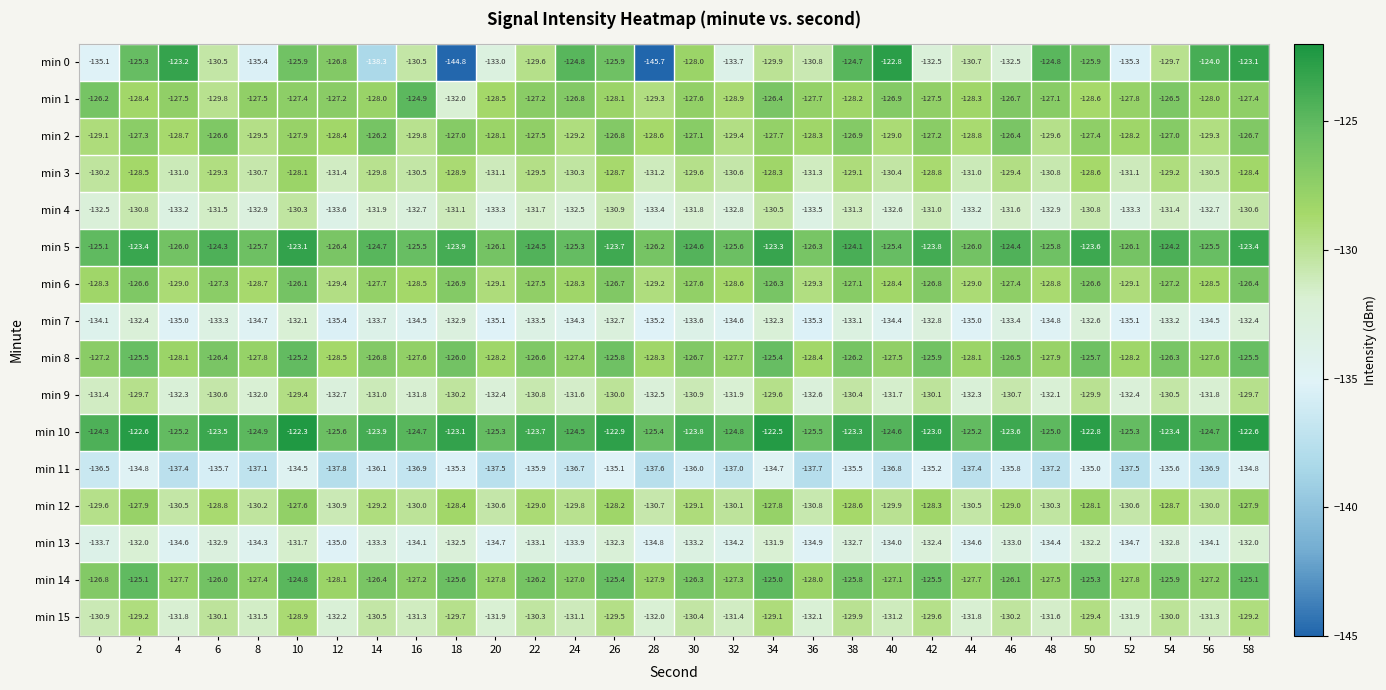

What is the spread (max minus min) of values at 20?

12.2